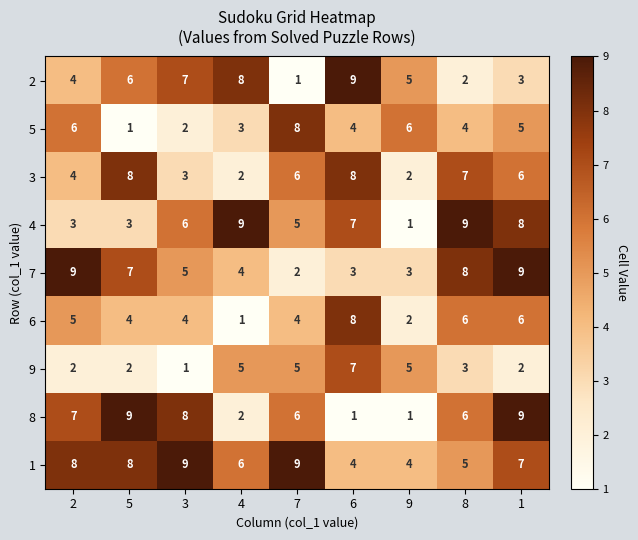

The value of 1 at 9 is 4. True or false?

True